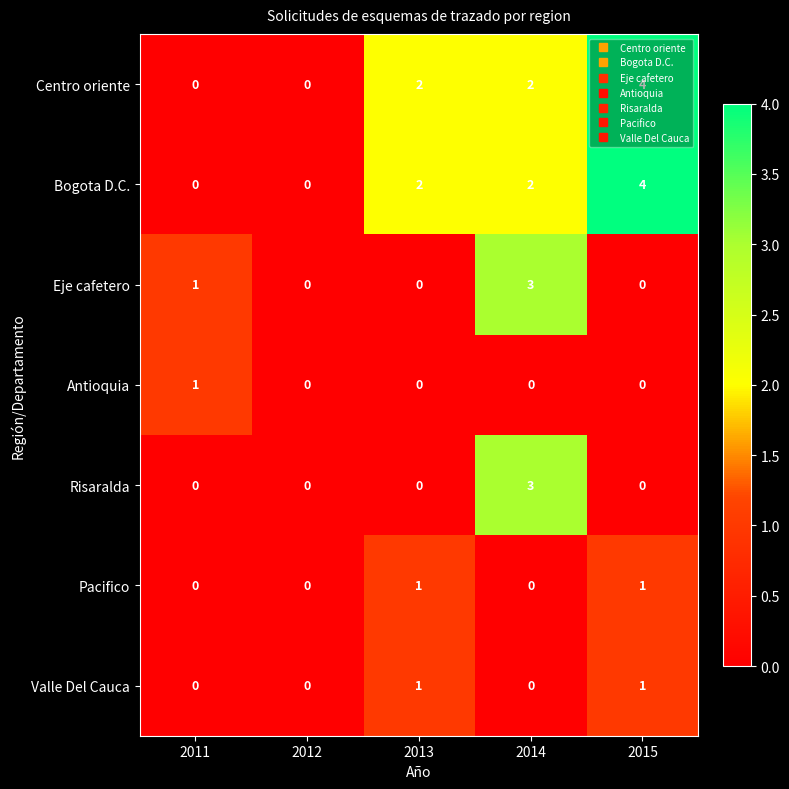

Count the Bogota D.C. values in the range 0 to 2.

4